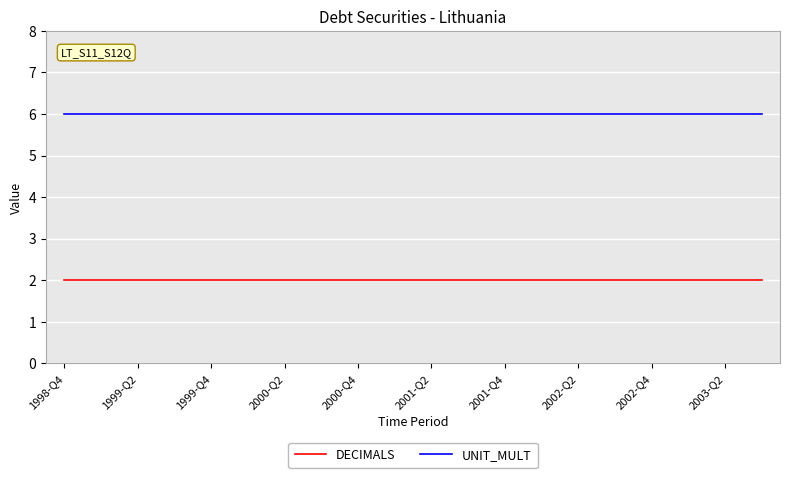

True or false: UNIT_MULT and DECIMALS cross at least once.

False